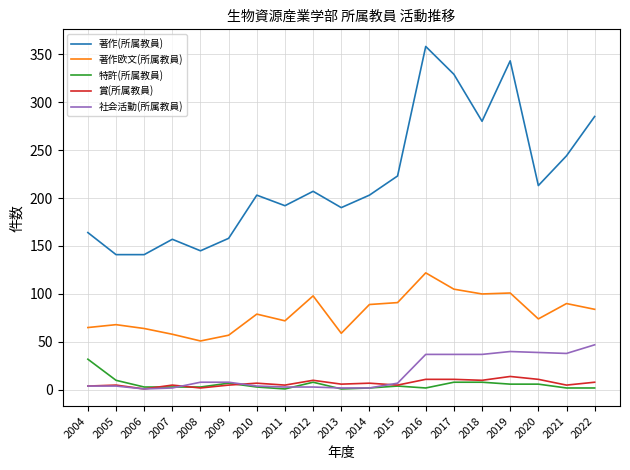

What is the difference between the 著作(所属教員) values at 2017 and 2016?

29